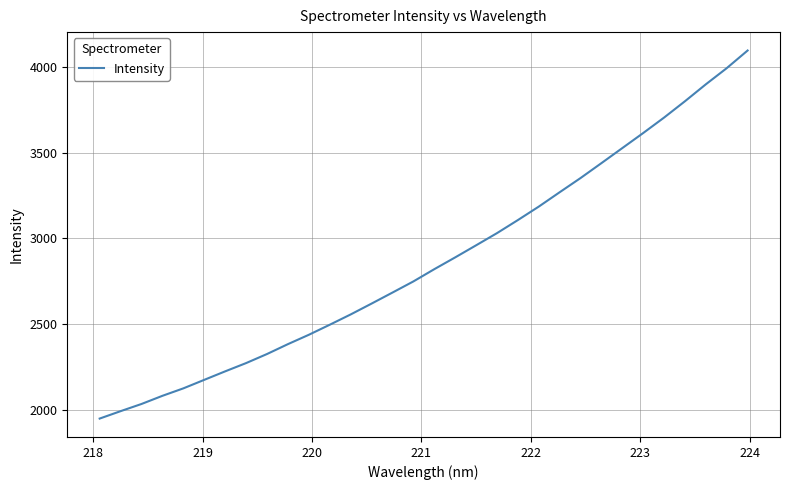

What is the greatest value displayed?

4095.6